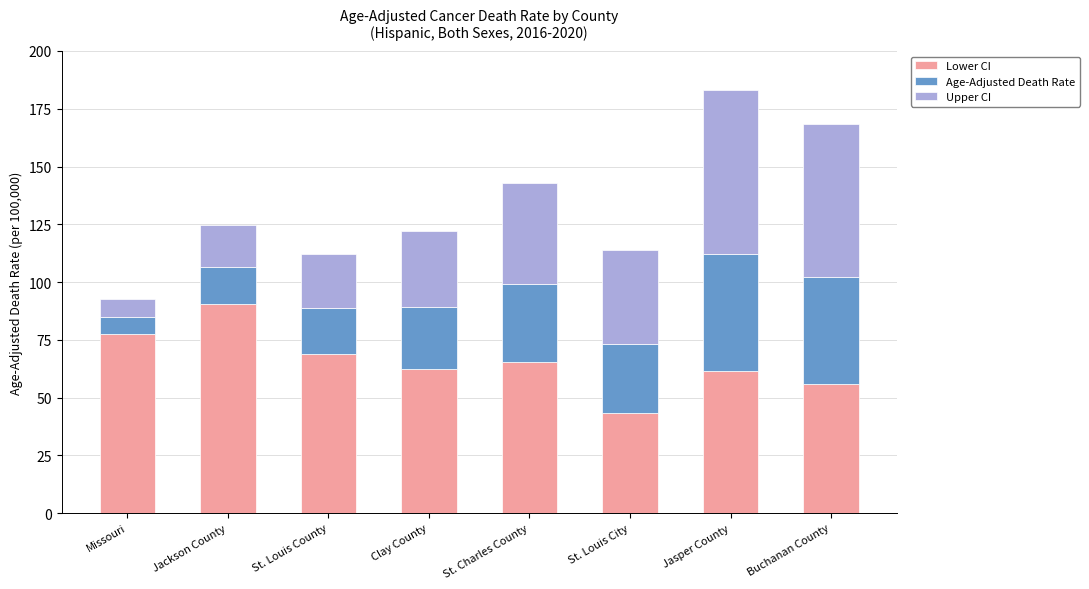

Reading left to right, what are the values for Lower CI?

77.4	90.5	68.9	62.3	65.3	43.4	61.4	55.9